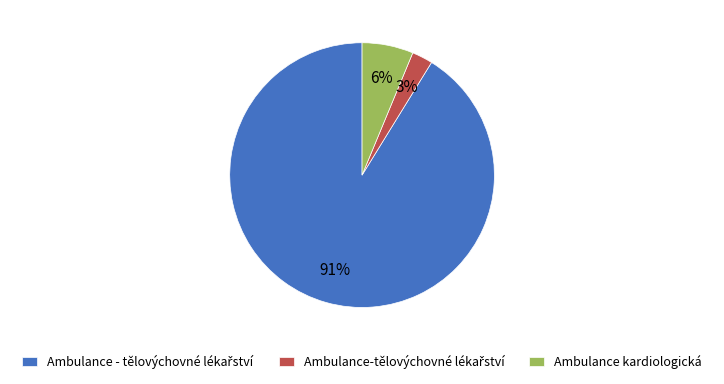

Is there any slice that represents more than half of the pie?

Yes